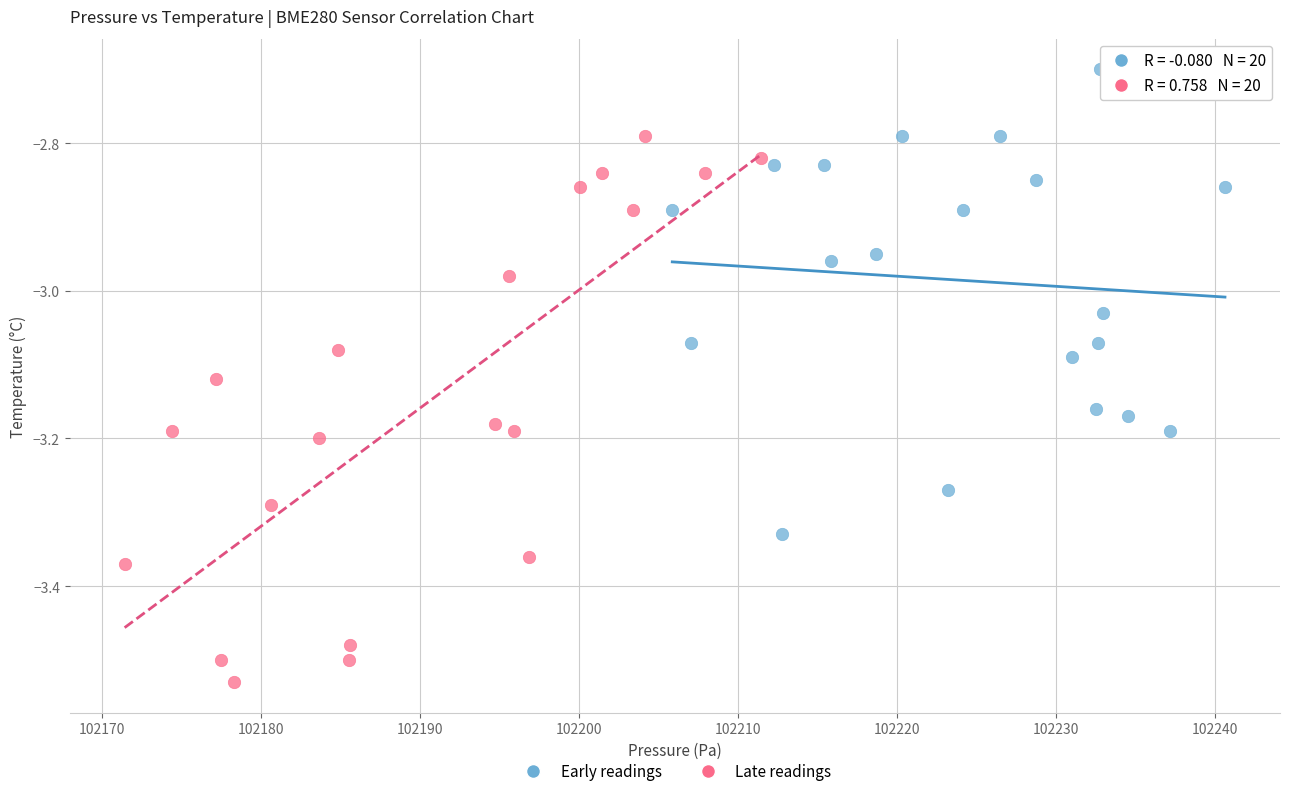

What are all the series names shown in the legend?

Early readings, Late readings